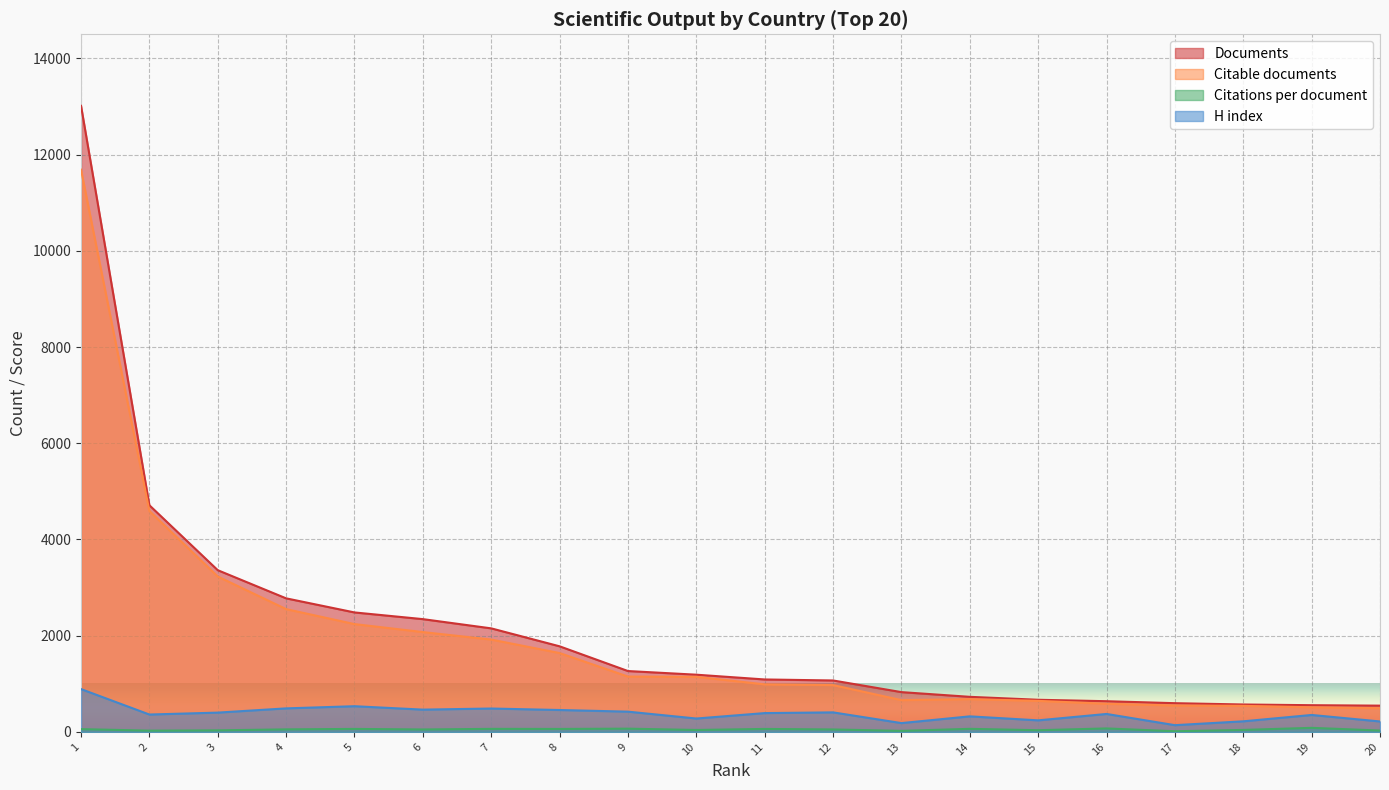

Reading left to right, what are all the values shown in this chart?

Documents: 13013.0	4711.0	3361.0	2776.0	2483.0	2344.0	2152.0	1779.0	1265.0	1189.0	1090.0	1069.0	827.0	729.0	668.0	638.0	597.0	570.0	555.0	546.0
Citable documents: 11686.0	4591.0	3230.0	2552.0	2241.0	2075.0	1919.0	1639.0	1150.0	1145.0	988.0	973.0	660.0	681.0	645.0	585.0	549.0	541.0	512.0	493.0
Citations per document: 57.5	26.1	32.4	52.6	62.0	50.5	62.9	61.5	67.2	40.0	61.6	50.7	21.6	63.5	35.0	71.9	13.7	41.0	84.2	28.1
H index: 890.0	361.0	401.0	489.0	534.0	463.0	486.0	455.0	421.0	278.0	391.0	406.0	183.0	323.0	240.0	373.0	140.0	220.0	352.0	217.0